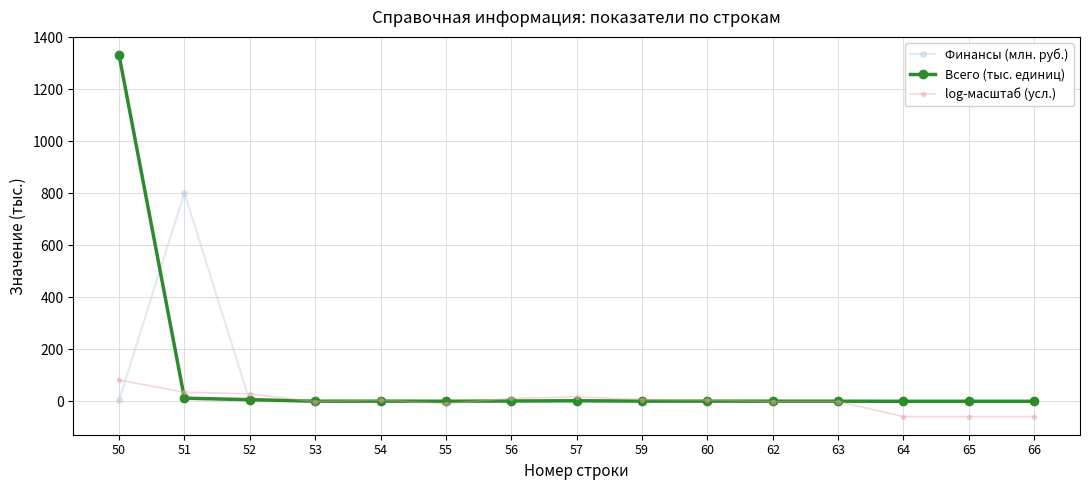

What is the sum of the log-масштаб (усл.) values at 52 and 64?

-30.7